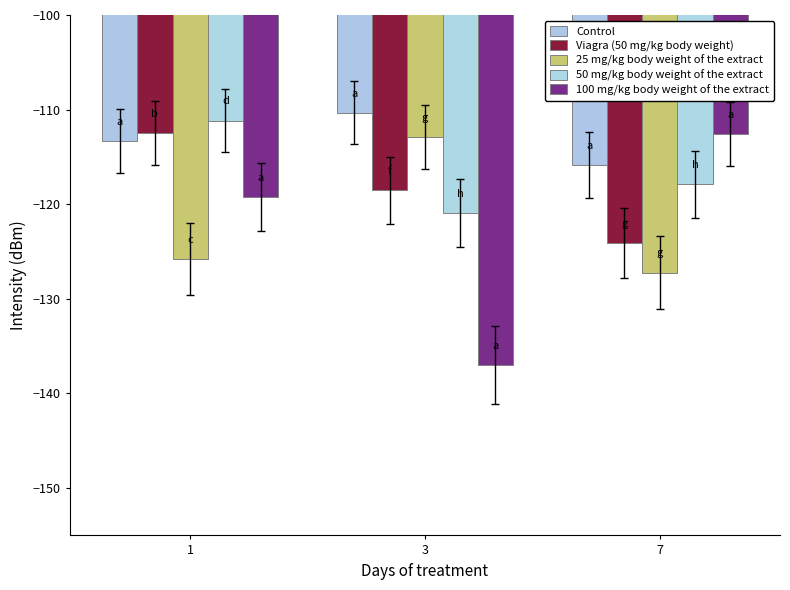

At which label does 25 mg/kg body weight of the extract reach its minimum?

7